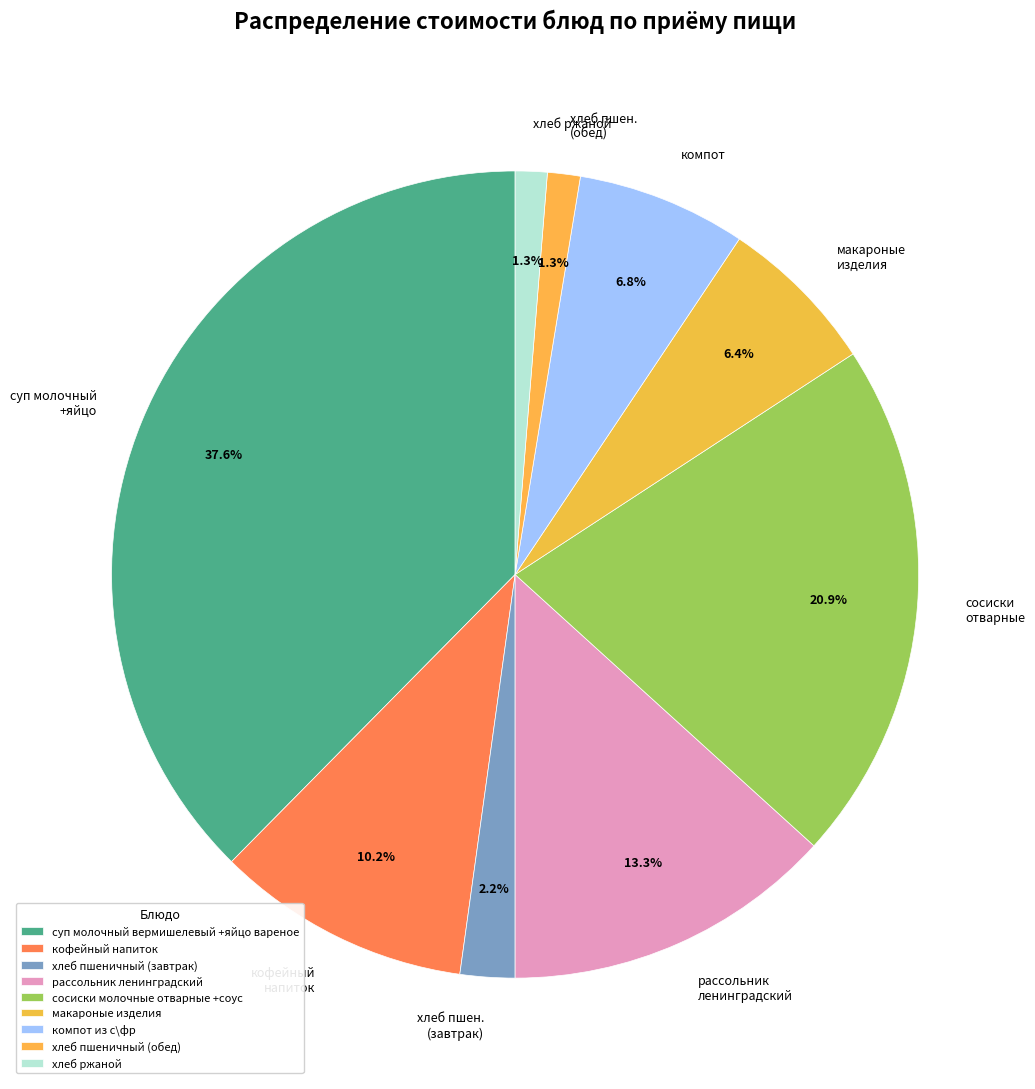

To the nearest percent, what is the difference between the largest and smallest slice percentages?

36%